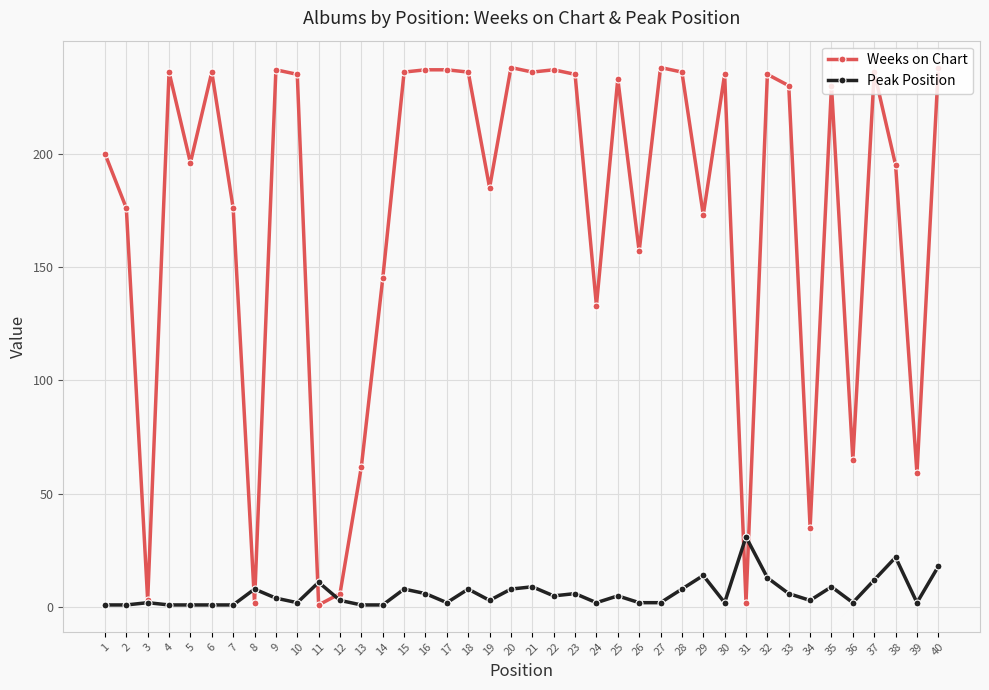

After their last crossing, which series has the higher values: Peak Position or Weeks on Chart?

Weeks on Chart